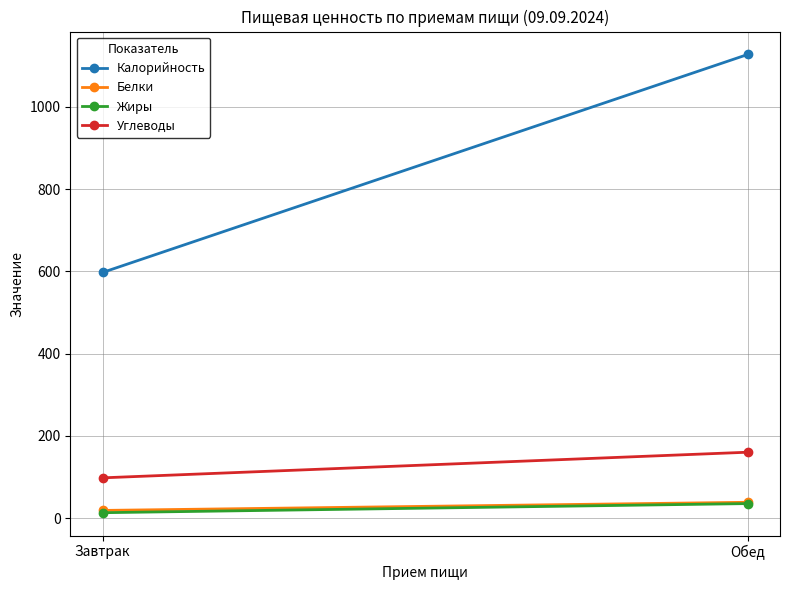

Which series has the widest spread of values?

Калорийность